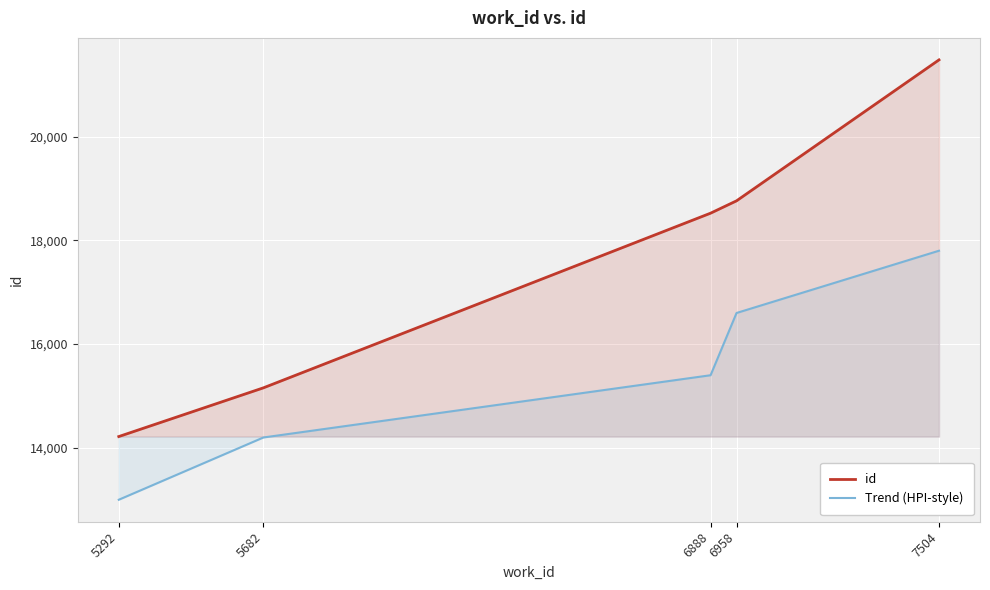

How many lines are shown in the chart?

2